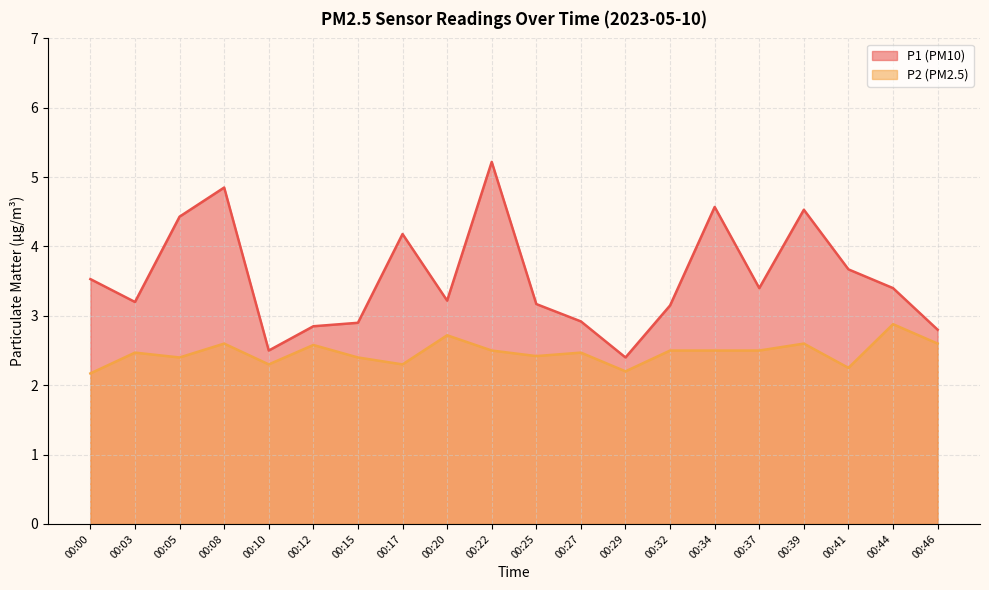

Is it true that P1 equals 2.3 at 00:34?

False